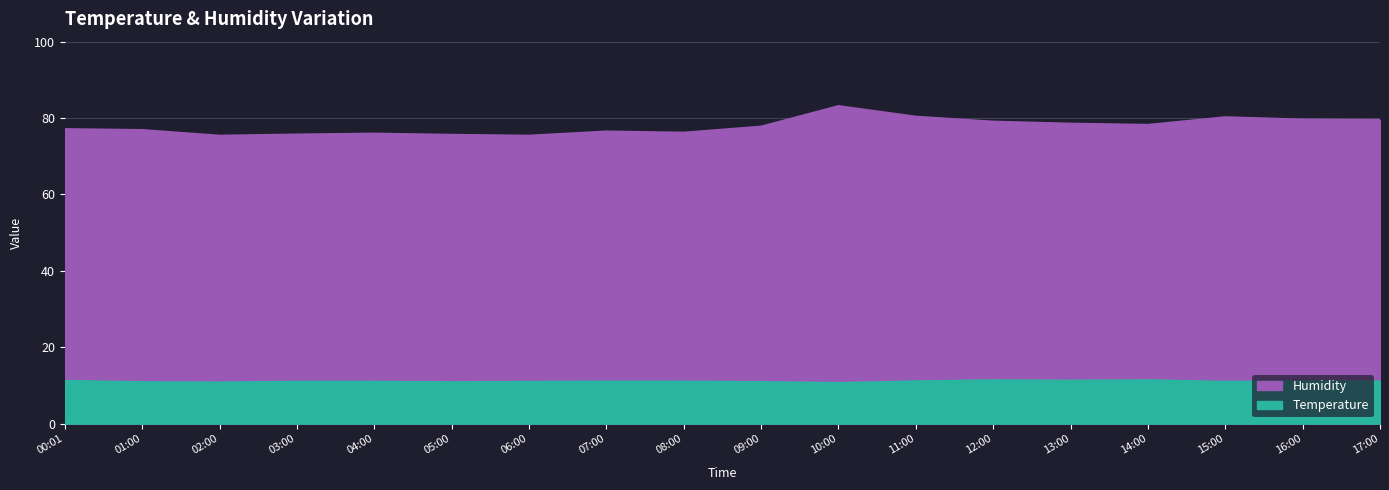

What is the difference between the maximum and minimum values in the temperature series?

0.7